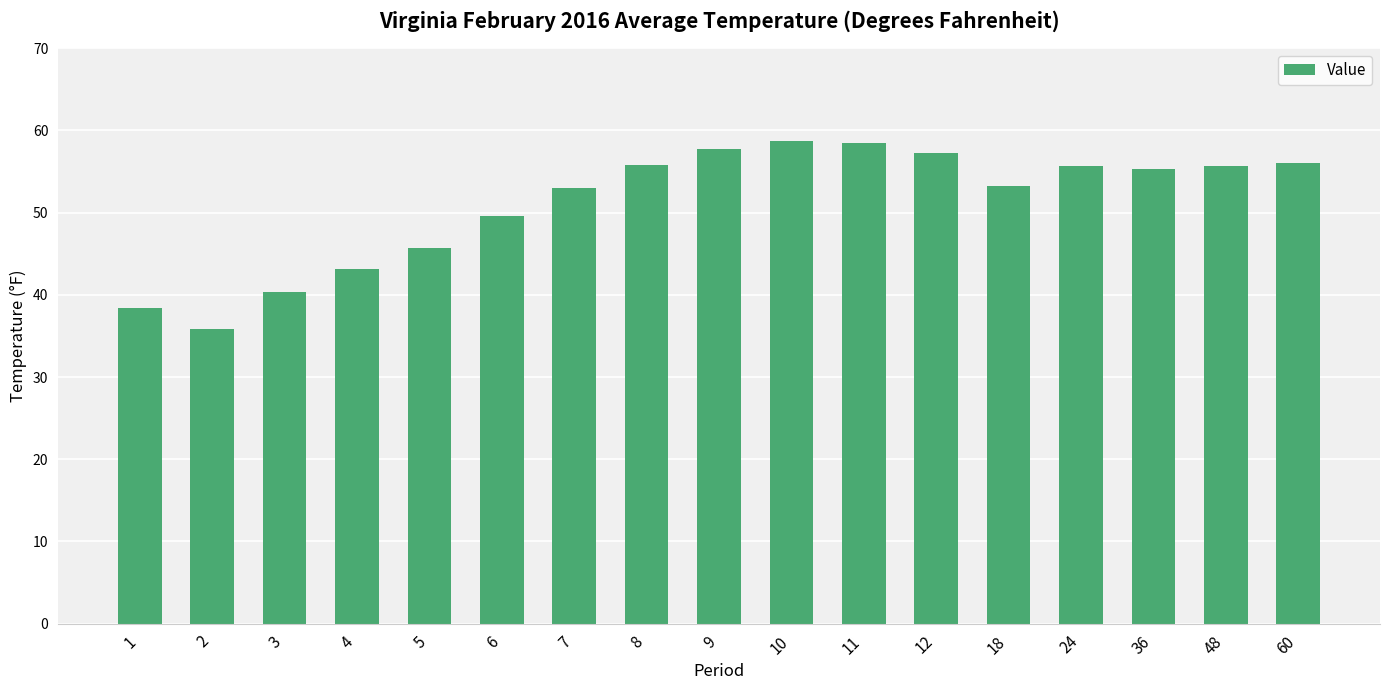

What is the value of the 13th bar from the left?

53.3